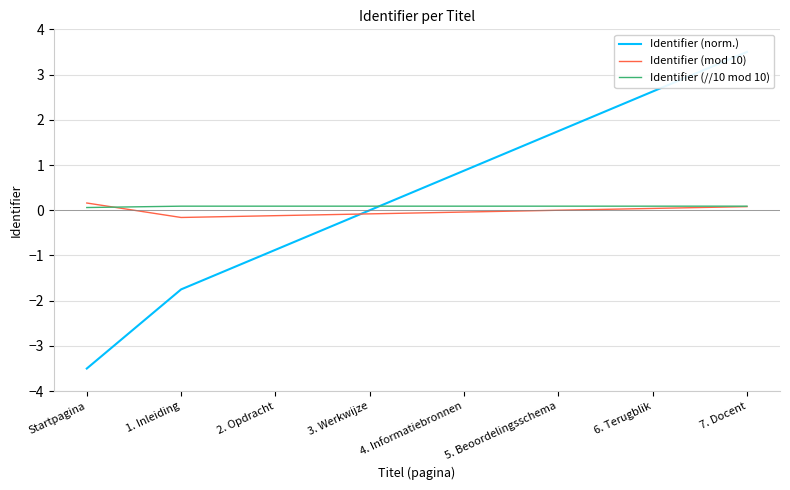

List the labels in order of Identifier (//10 mod 10) value, smallest first.

Startpagina, 1. Inleiding, 2. Opdracht, 3. Werkwijze, 4. Informatiebronnen, 5. Beoordelingsschema, 6. Terugblik, 7. Docent